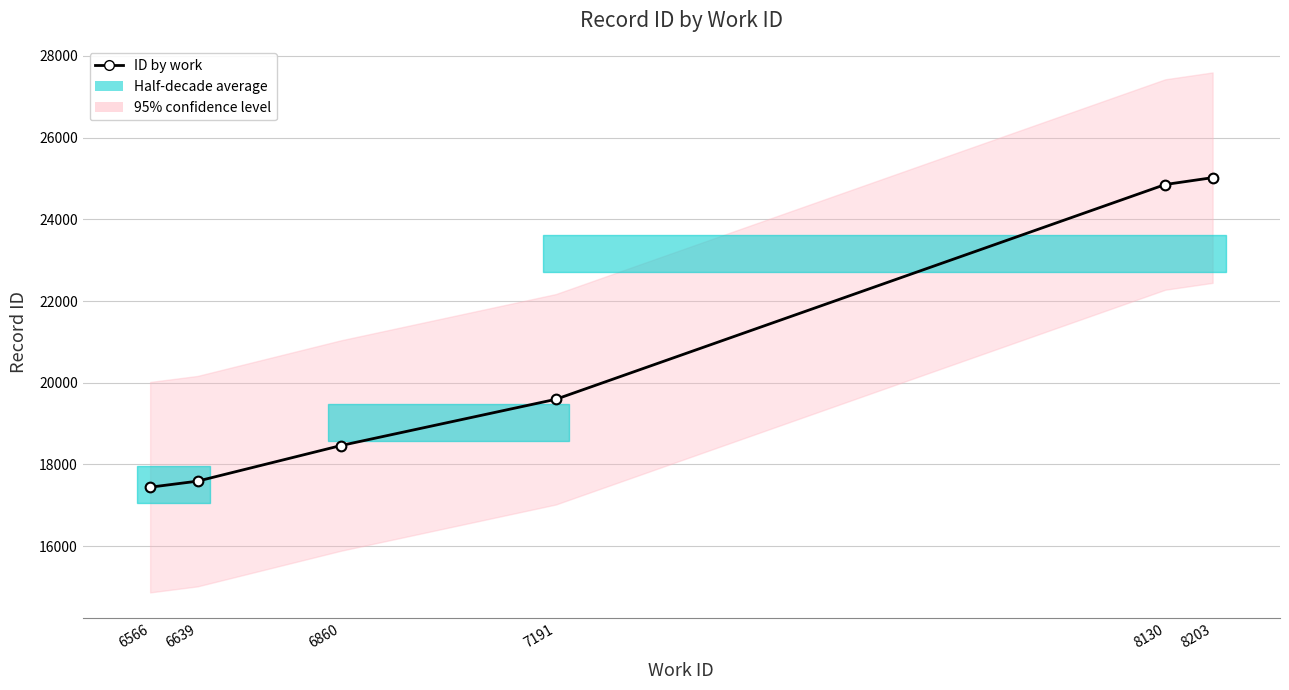

Is this an area chart (filled region under the line)?

No